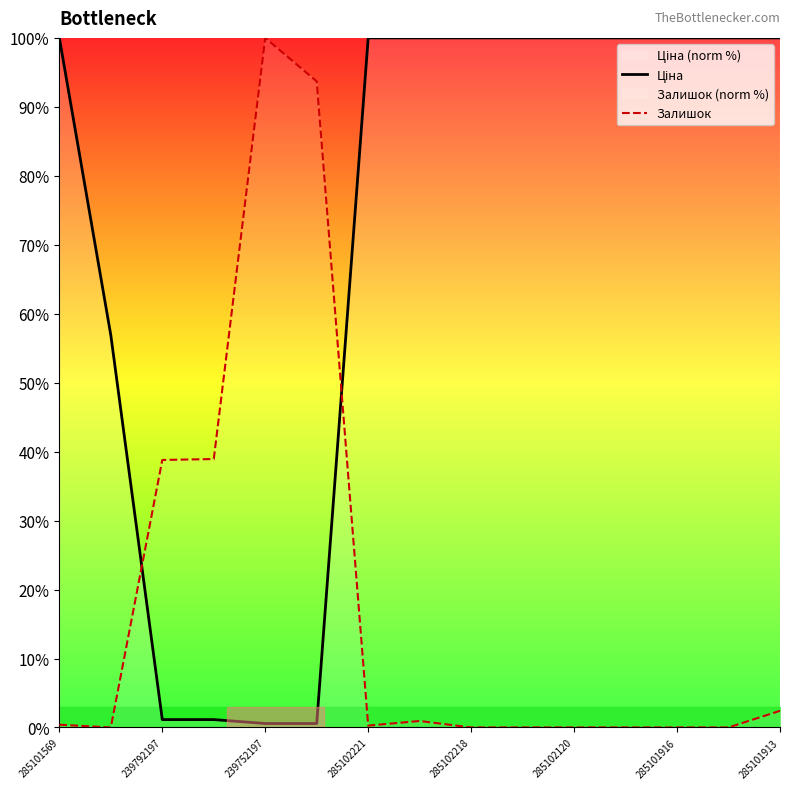

True or false: Залишок has a value of 16.8 at 239792197.

False